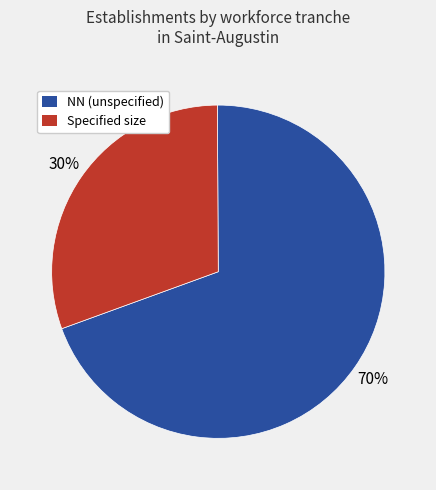

How many slices are in this pie chart?

2